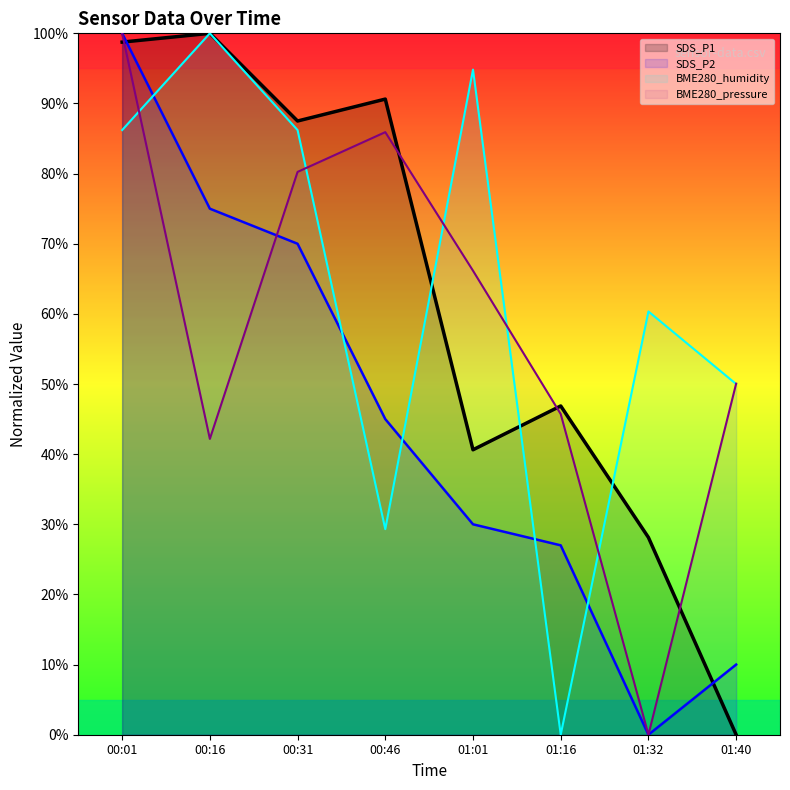

What is the sum of all BME280_humidity values?

506.9